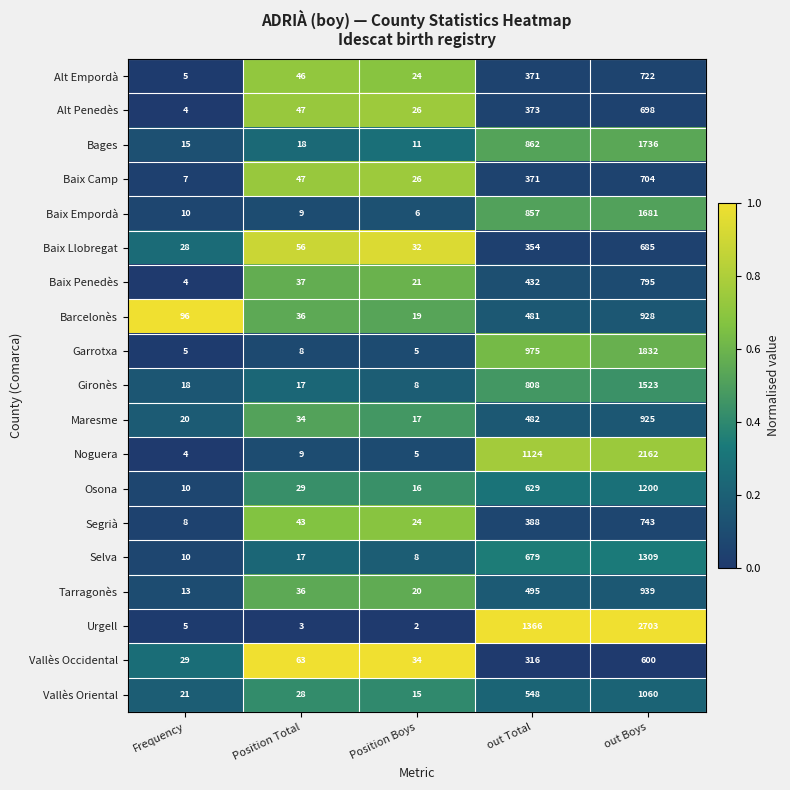

At which category is the sum across all series the highest?

out Boys